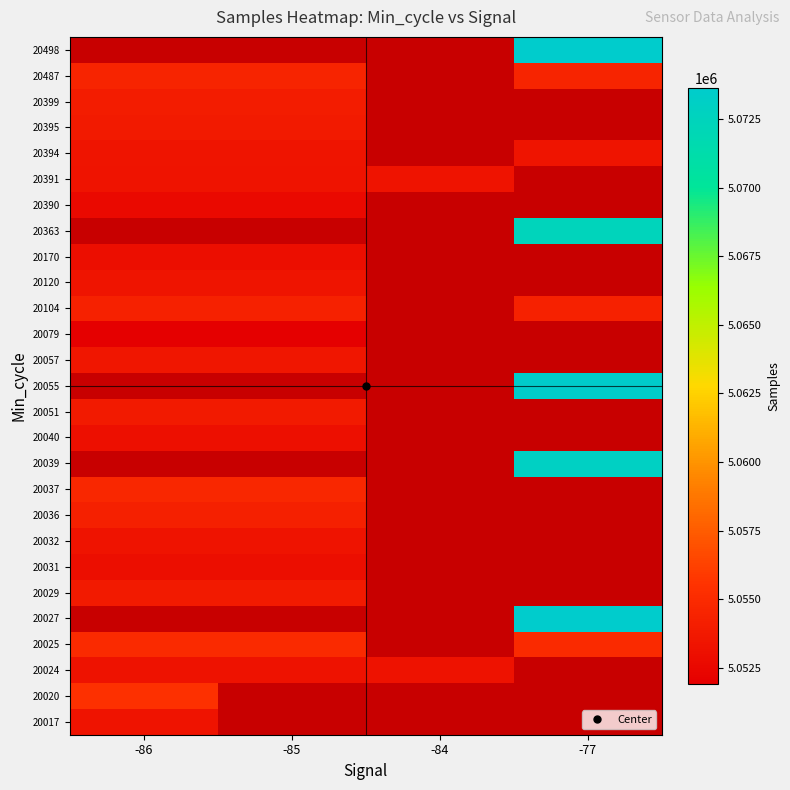

What is the minimum value for 20024?

5053232.0